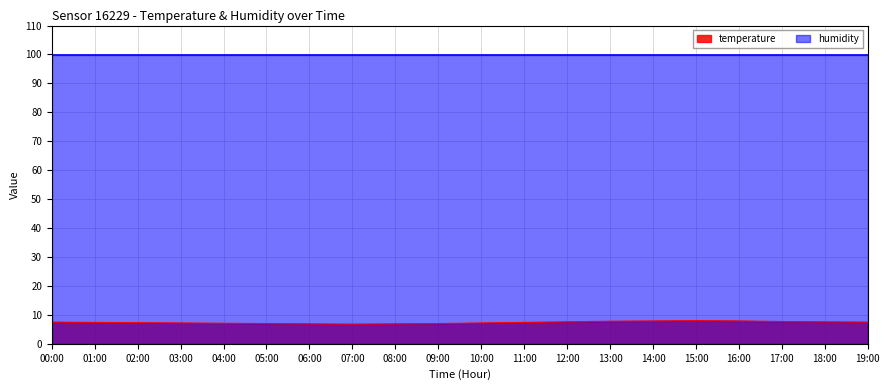

What is the sum of the values at 03:00 and 06:00?

14.1